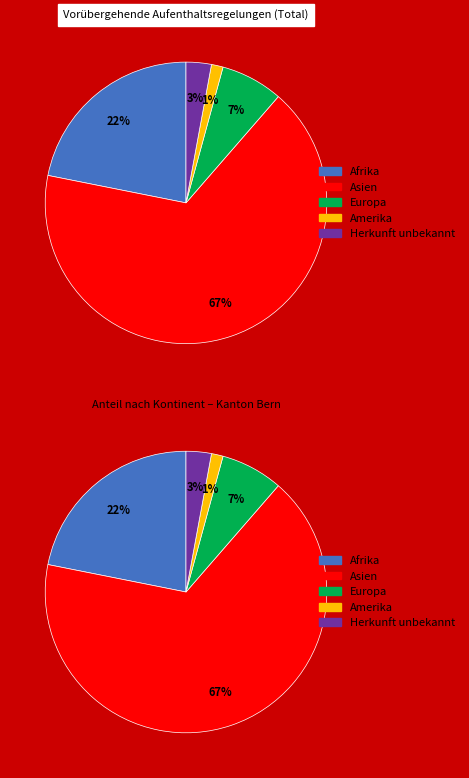

Which category has the smallest portion of the pie?

Amerika